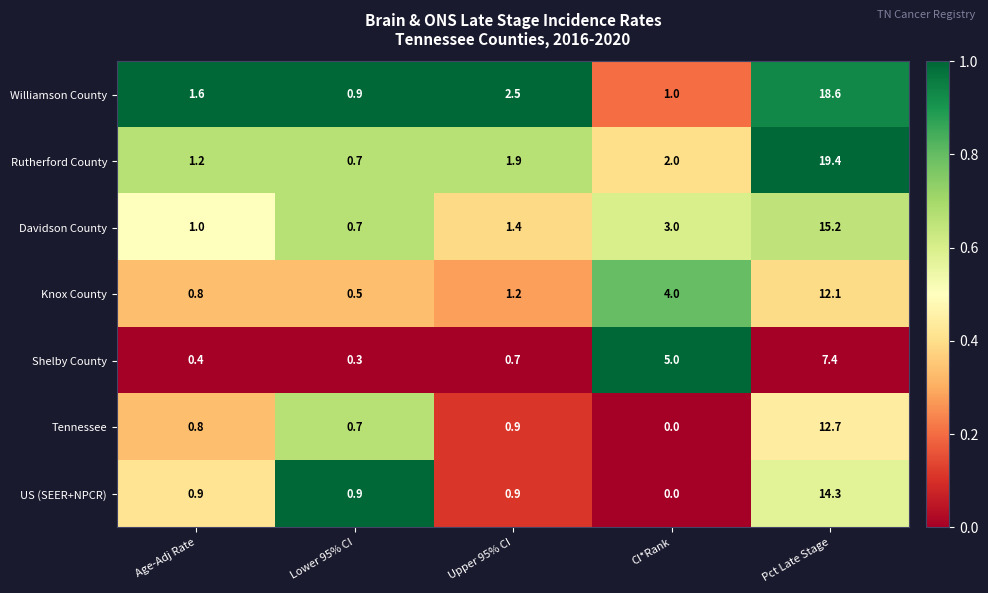

What is the spread (max minus min) of values at Lower 95% CI?

0.6